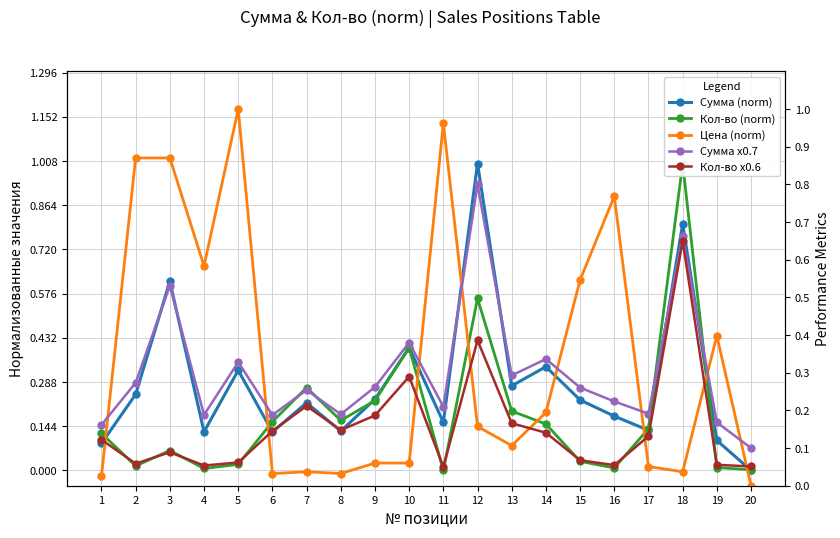

What are all the series names shown in the legend?

Сумма (norm), Кол-во (norm), Цена (norm), Сумма x0.7, Кол-во x0.6